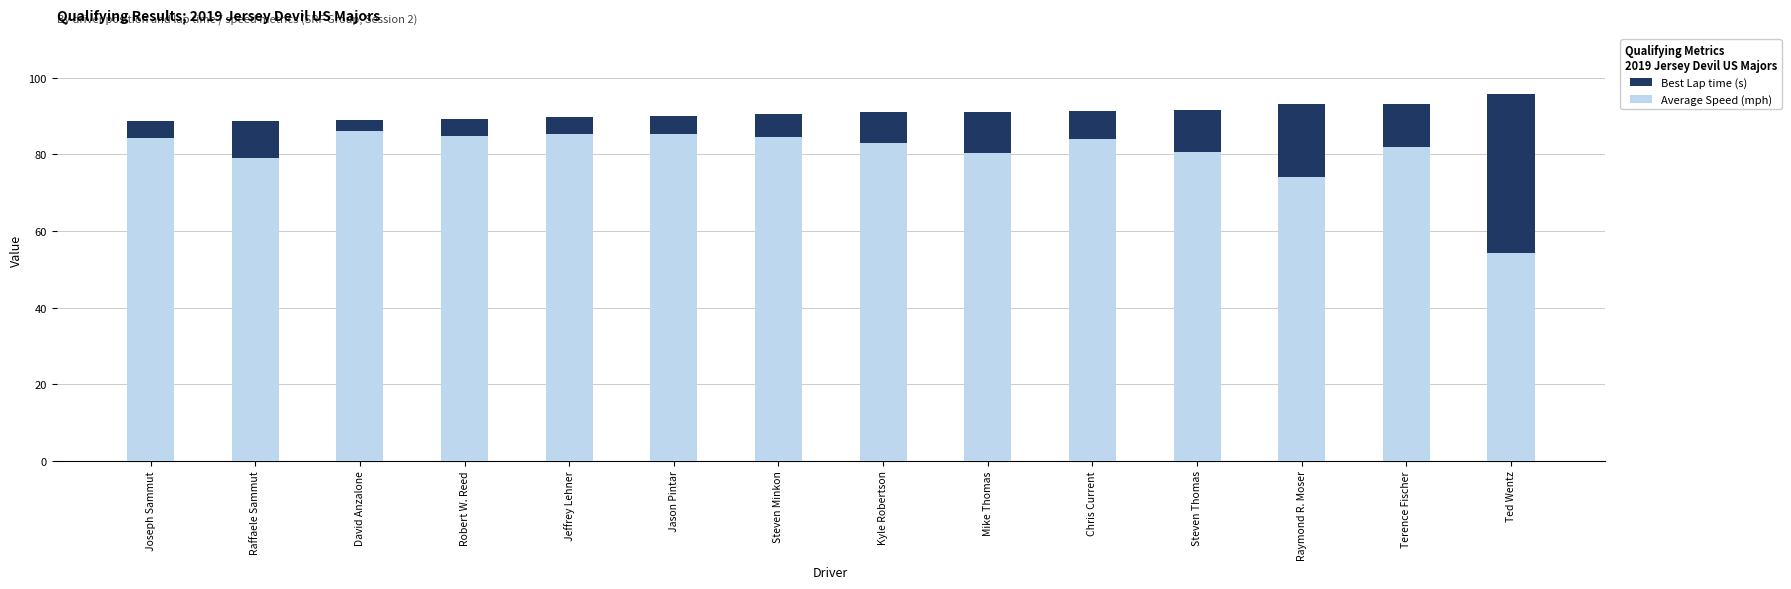

Reading left to right, extract all data points from this chart.

Best Lap time (s): Joseph Sammut=88.6	Raffaele Sammut=88.8	David Anzalone=89.1	Robert W. Reed=89.3	Jeffrey Lehner=89.9	Jason Pintar=90.0	Steven Minkon=90.7	Kyle Robertson=91.0	Mike Thomas=91.1	Chris Current=91.3	Steven Thomas=91.6	Raymond R. Moser=93.3	Terence Fischer=93.3	Ted Wentz=95.7
Average Speed (mph): Joseph Sammut=84.3	Raffaele Sammut=79.1	David Anzalone=86.1	Robert W. Reed=84.9	Jeffrey Lehner=85.4	Jason Pintar=85.3	Steven Minkon=84.4	Kyle Robertson=83.0	Mike Thomas=80.3	Chris Current=84.1	Steven Thomas=80.8	Raymond R. Moser=74.2	Terence Fischer=82.0	Ted Wentz=54.1